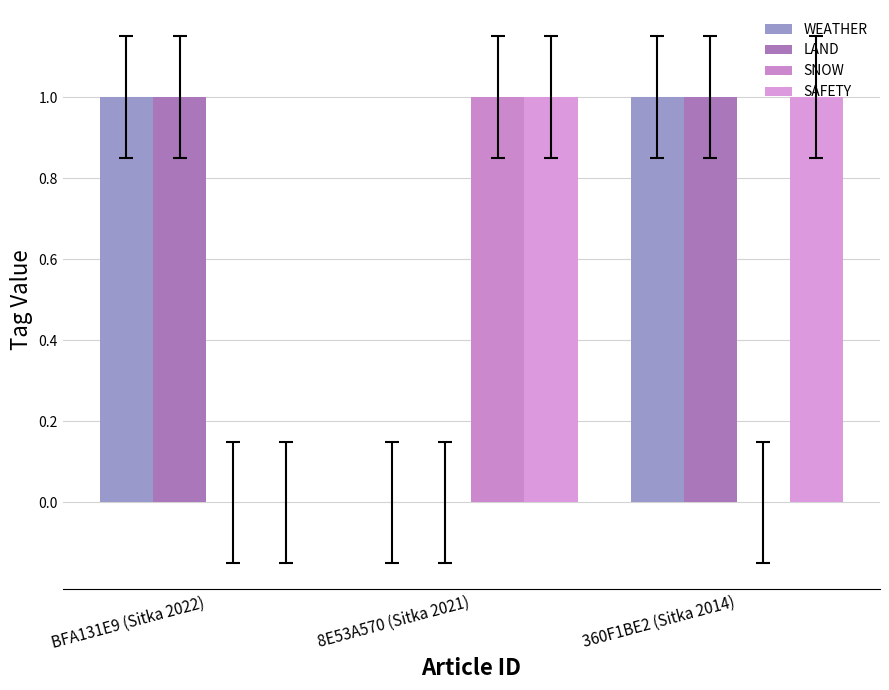

Are the bars grouped side by side (vs. stacked)?

Yes